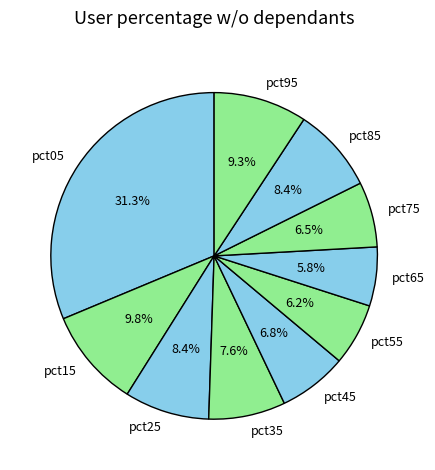

To the nearest percent, what is the difference between the largest and smallest slice percentages?

25%